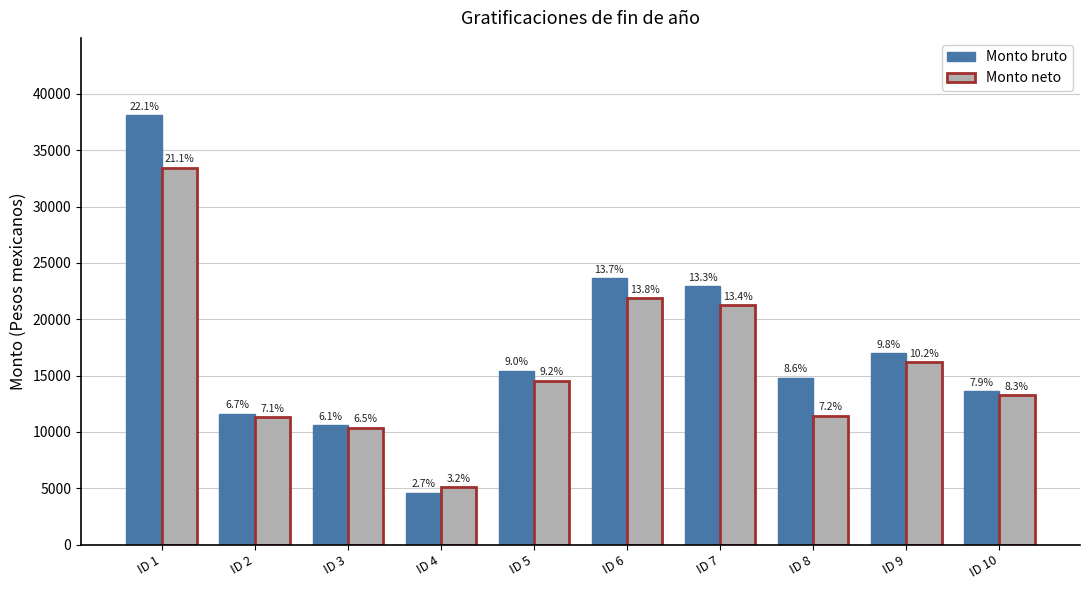

What are all the series names shown in the legend?

Monto bruto, Monto neto